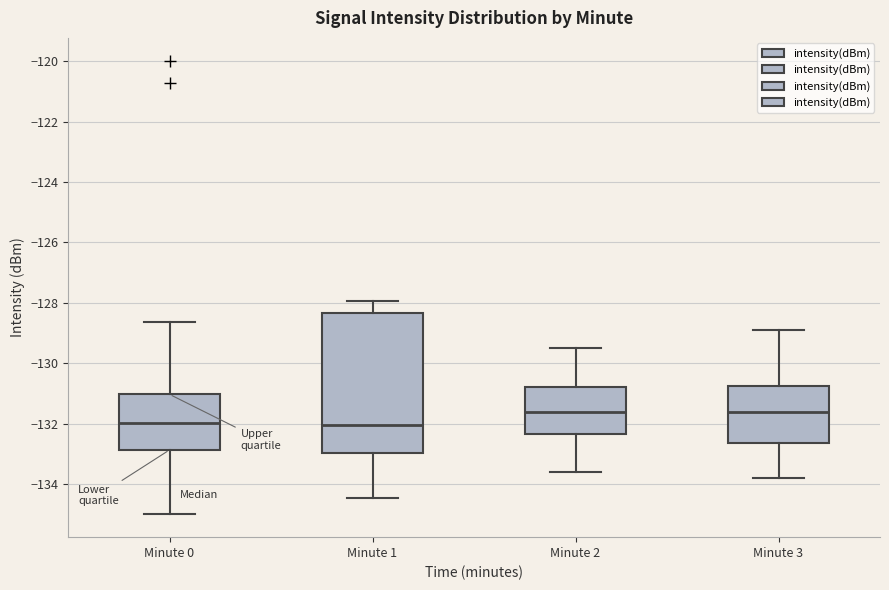

Where does the median line of the box for Minute 0 sit on the y-axis? The values are not printed on the chart, so give them approximately, as read against the axis.

-132.0